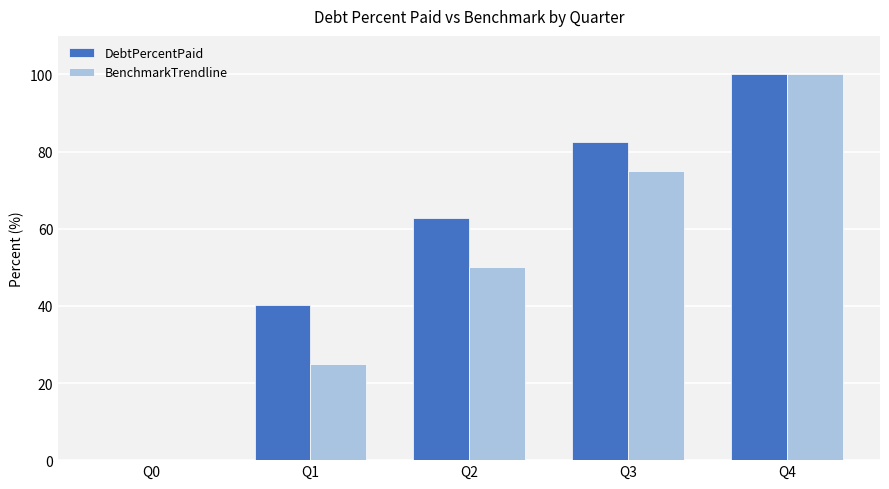

How many groups of bars are there?

5